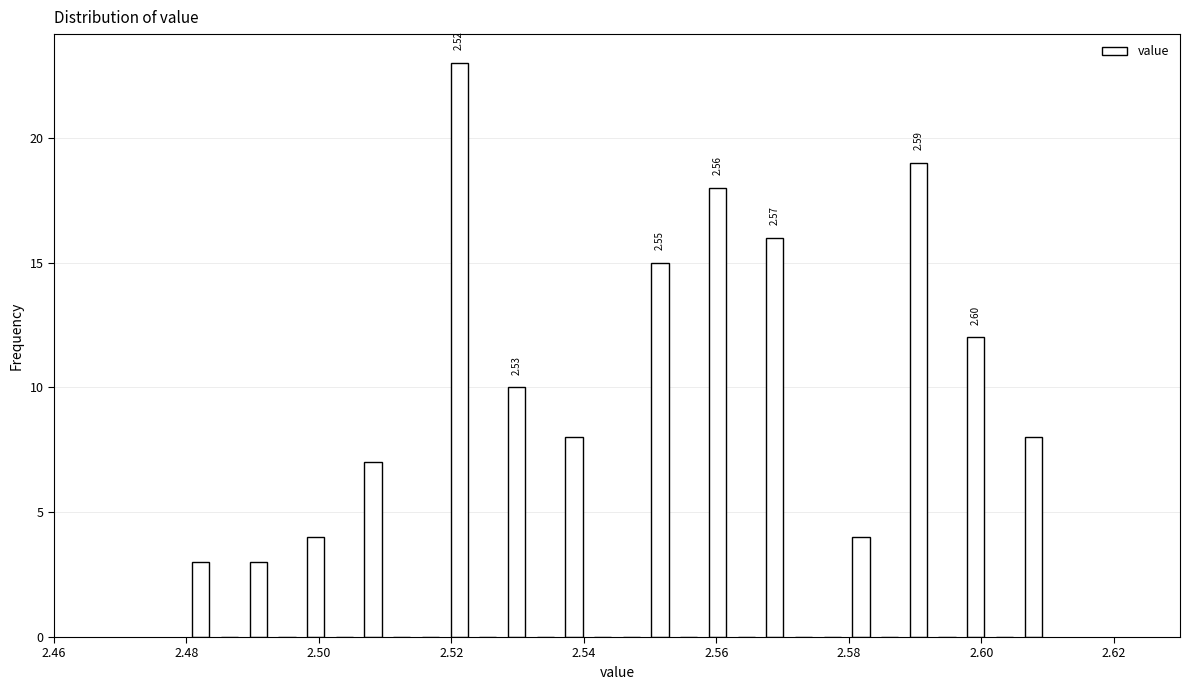

Around what value on the x-axis is the tallest bar? Give the approximate position of its centre, as read against the axis.

2.522